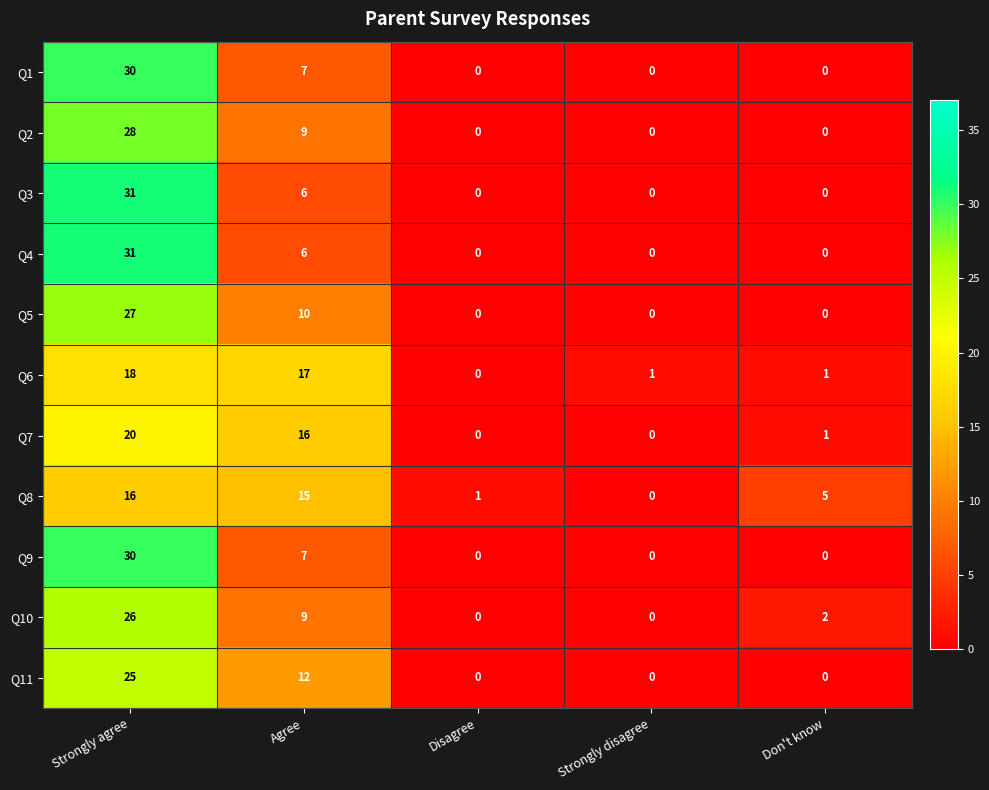

At which category is the sum across all series the highest?

Strongly agree